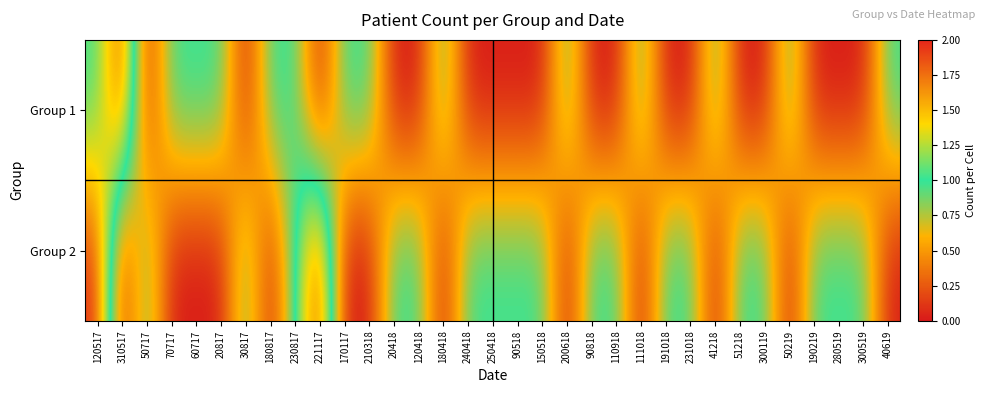

At how many categories does at least one series exceed 1?

3